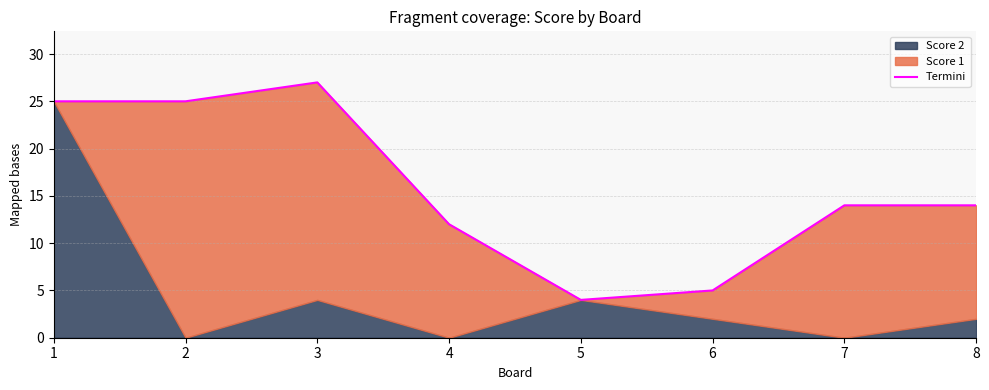

List the labels in order of value, smallest first.

5, 6, 4, 7, 8, 1, 2, 3